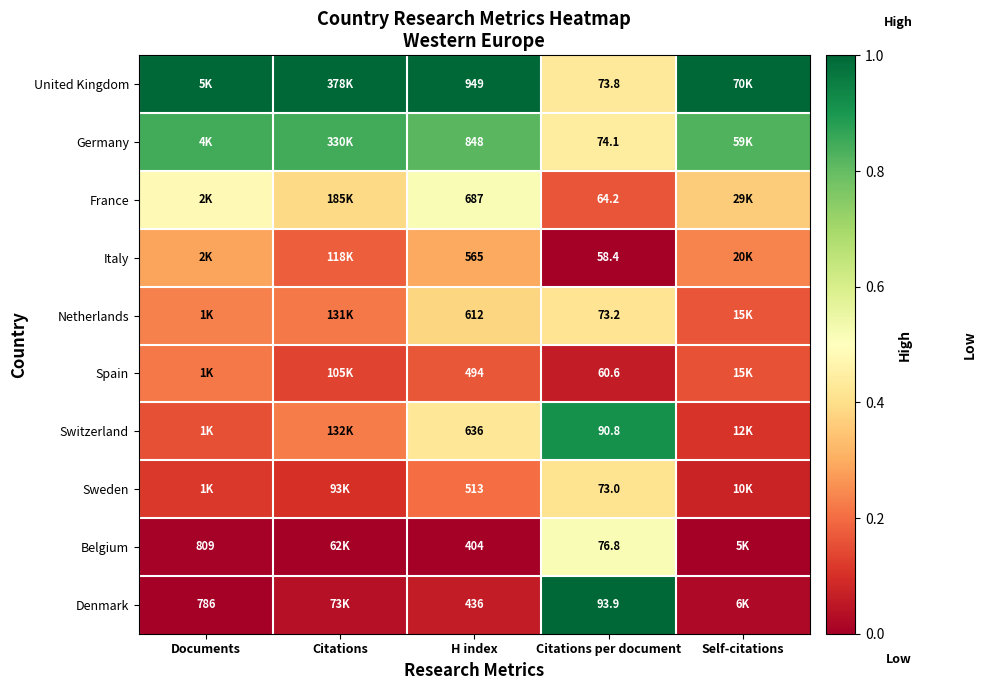

How many data points does each series have?

5